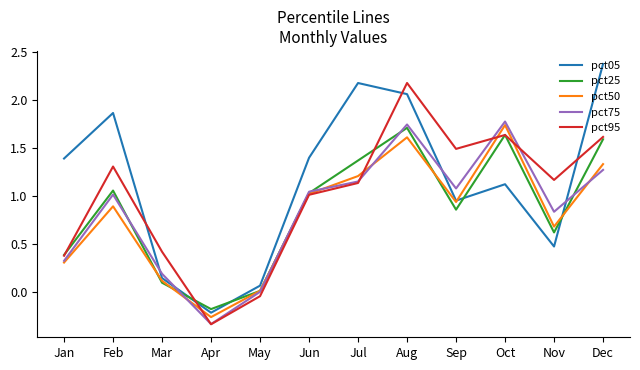

What is the difference between the highest and lowest values at Aug?

0.6